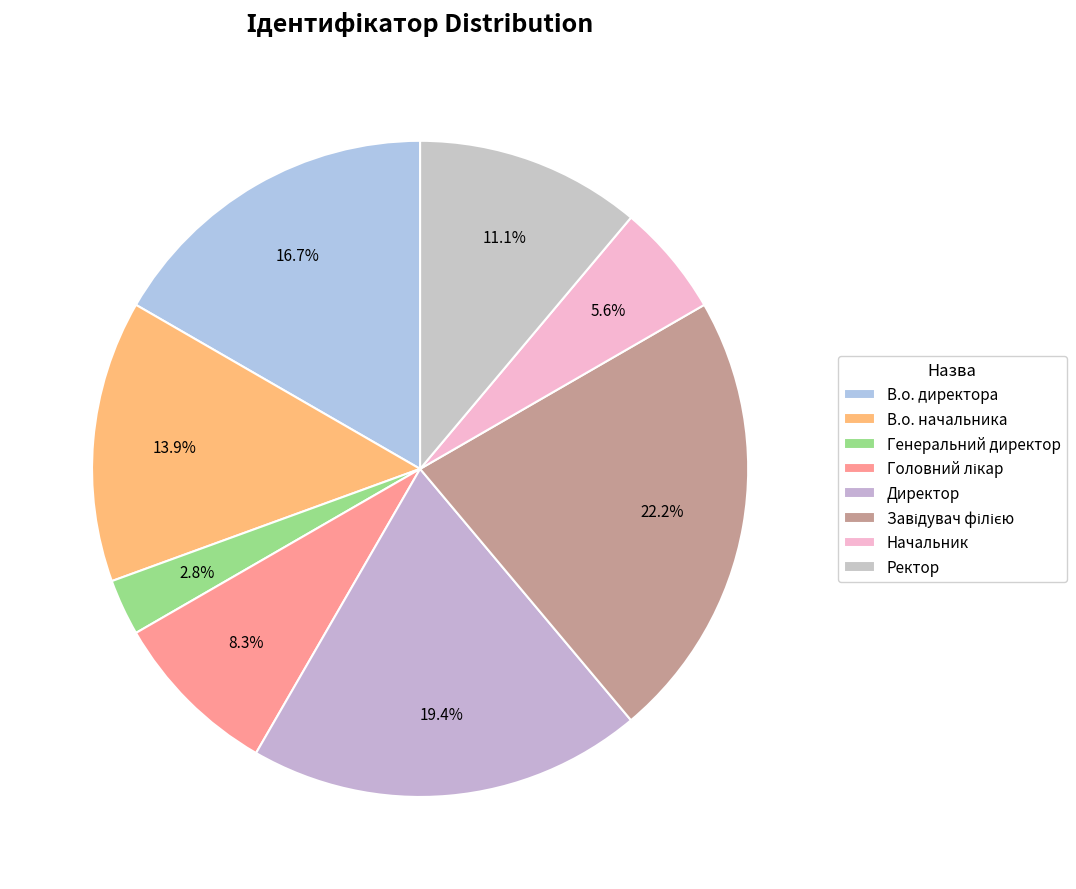

How many slices are in this pie chart?

8